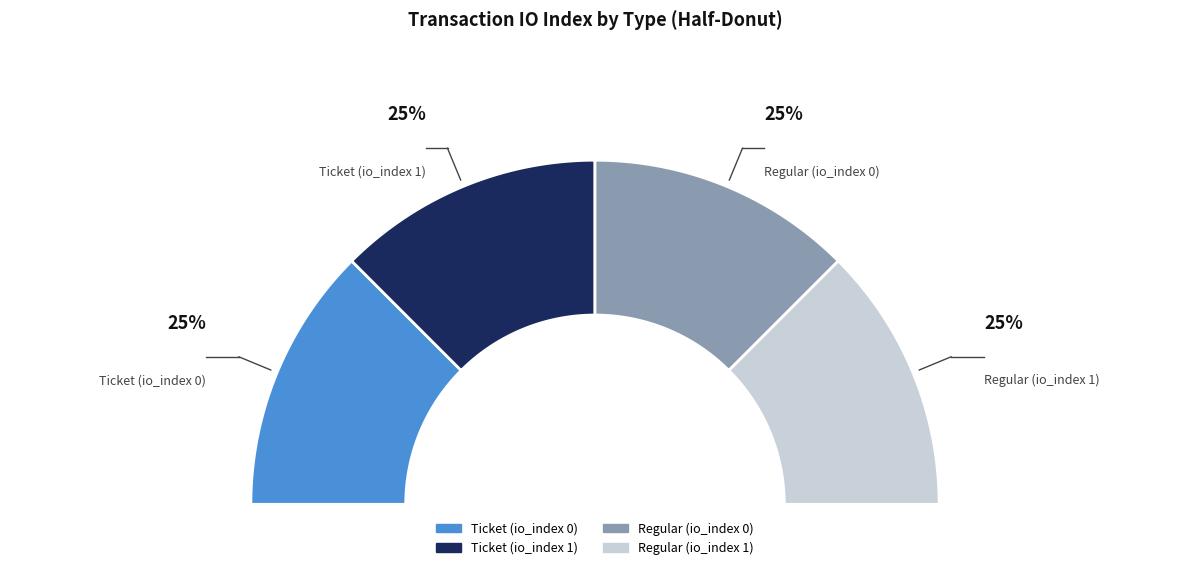

Combined, do Ticket (io_index 0) and Regular (io_index 0) account for over 50%?

No